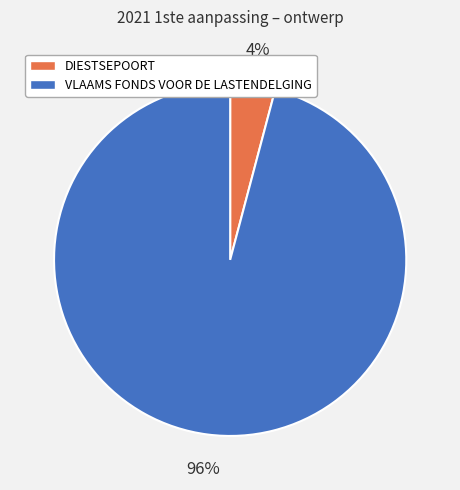

Which slice is the smallest?

DIESTSEPOORT